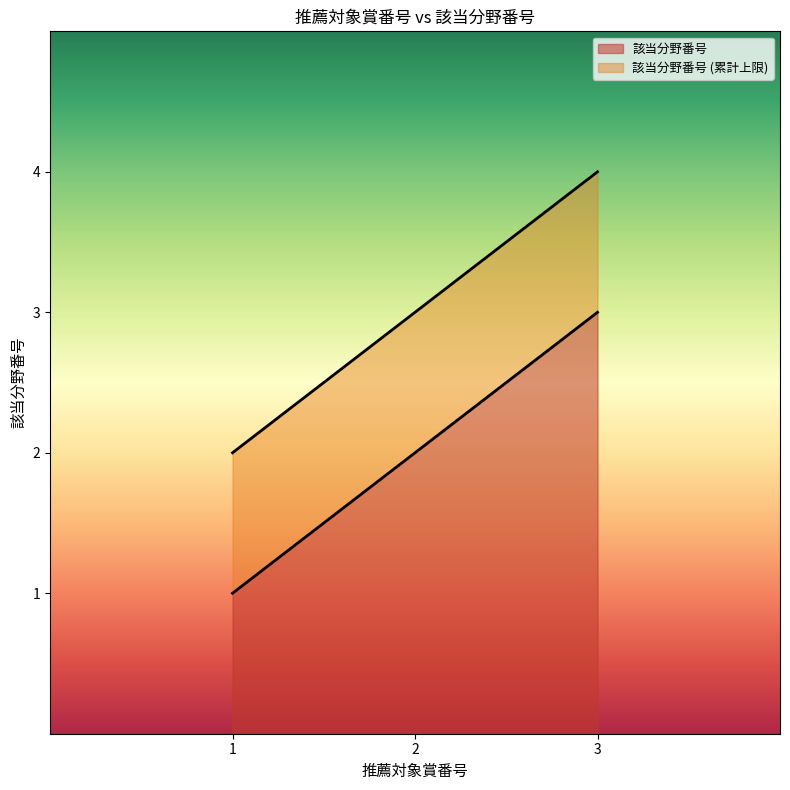

The value of 該当分野番号 at 1 is 2. True or false?

False